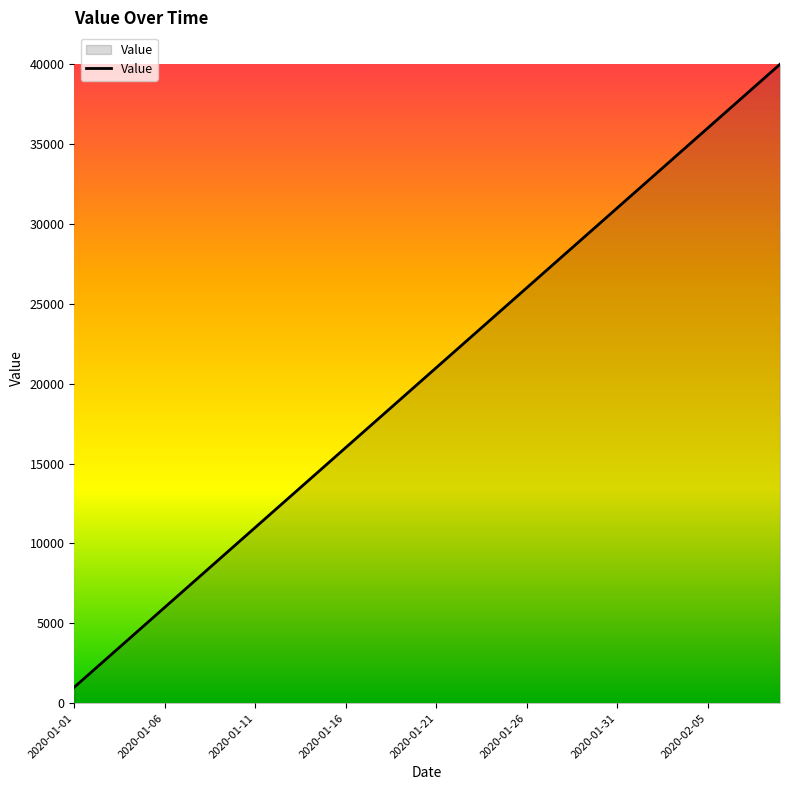

What is the difference between the maximum and second lowest values?

38000